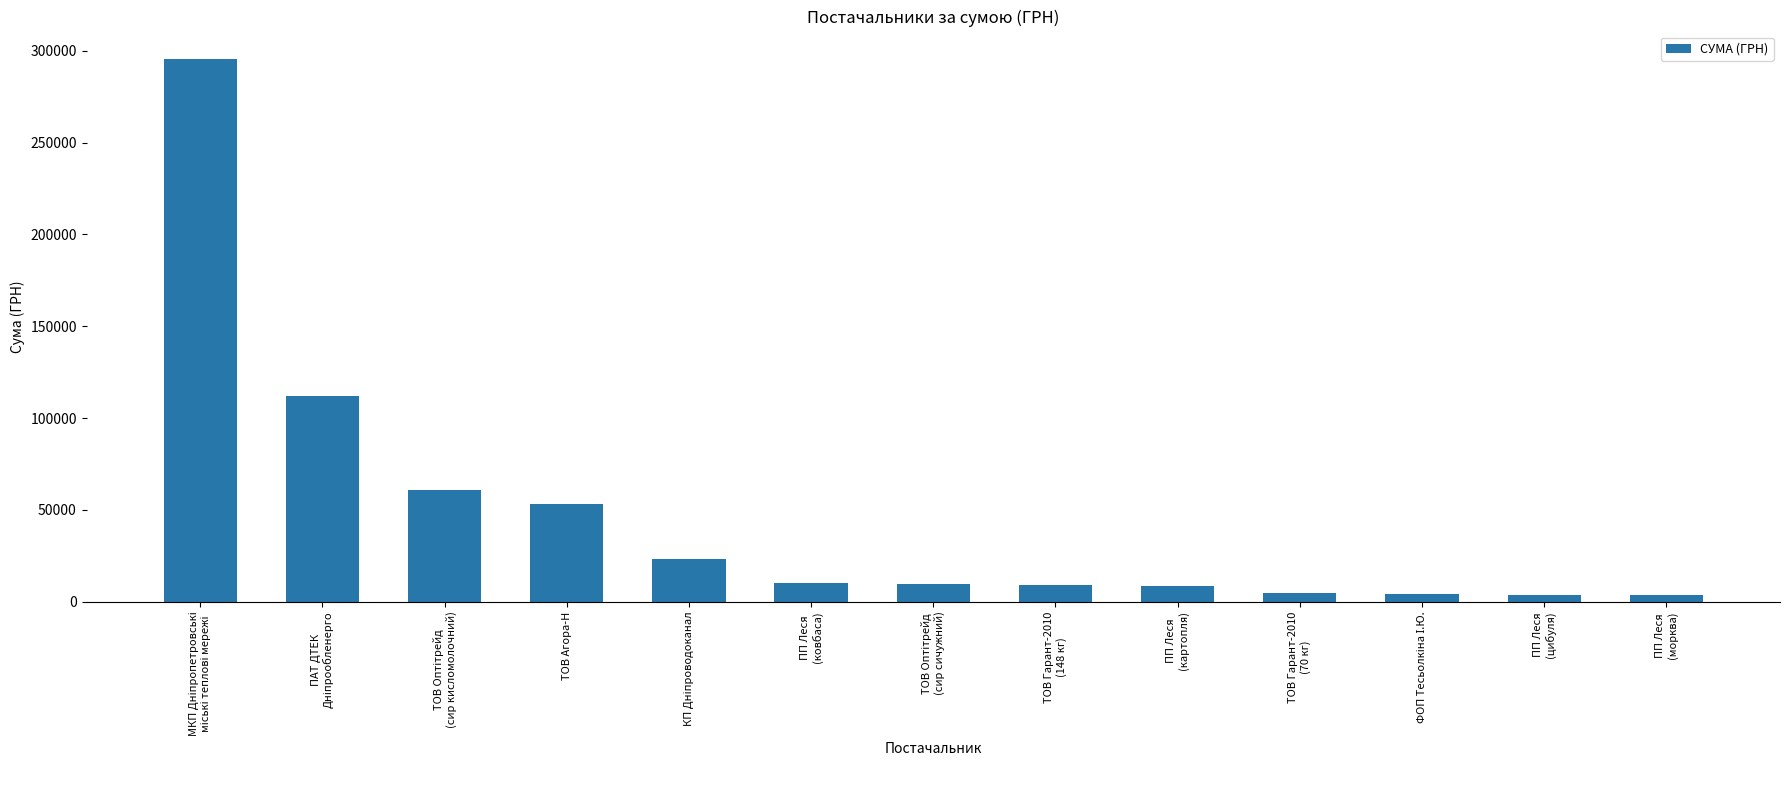

What is the difference between the maximum and minimum values?

292003.2